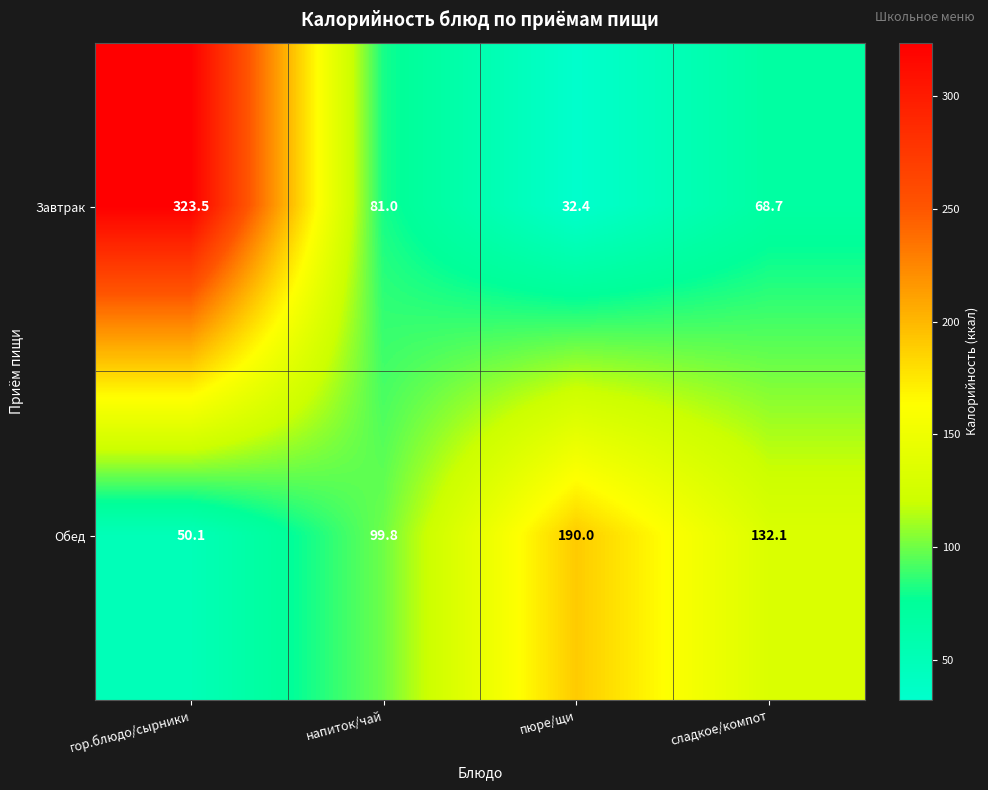

The value of Завтрак at сладкое/компот is 68.7. True or false?

True